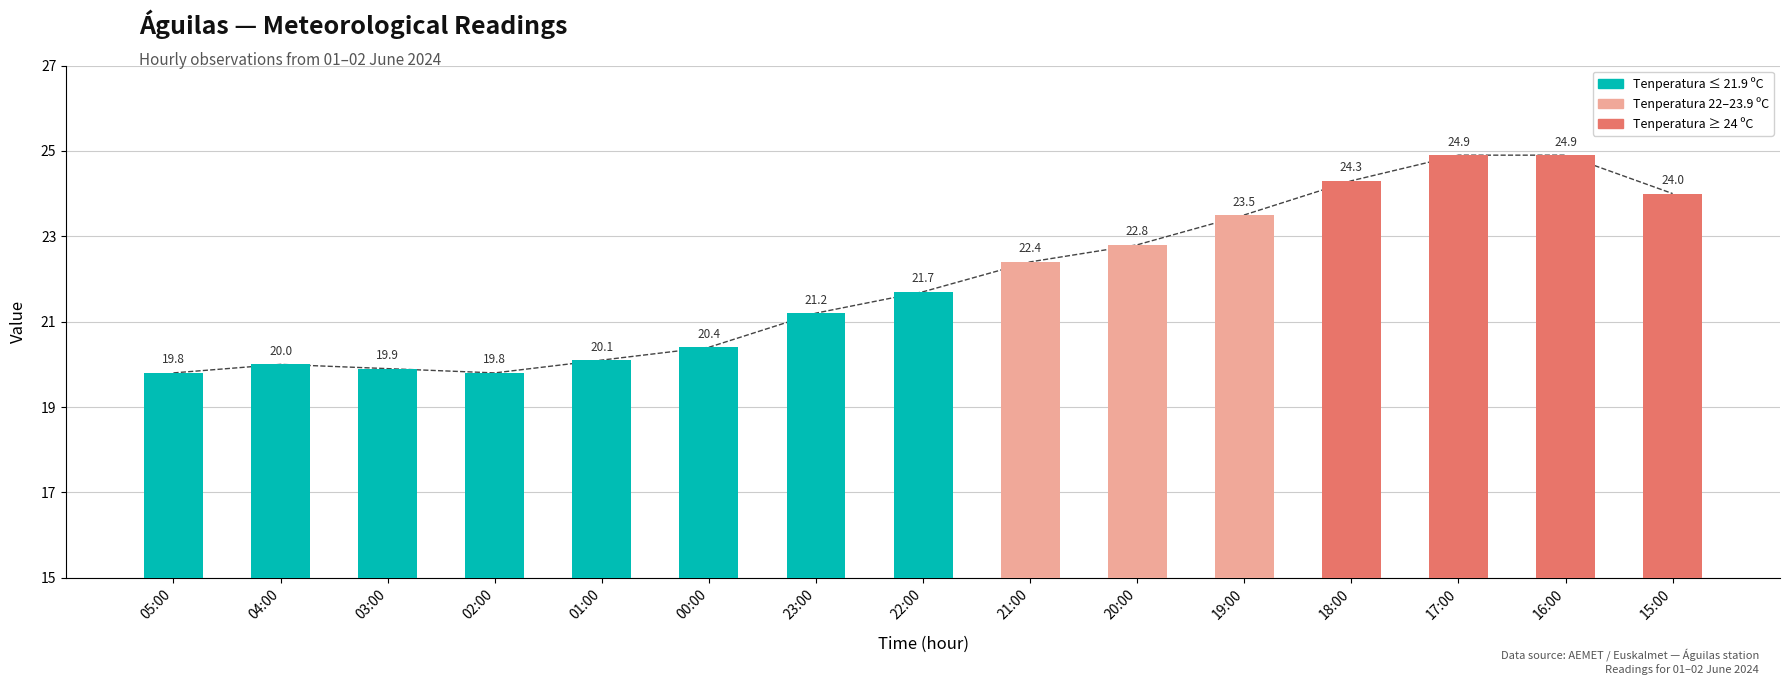

At which label is the value closest to 22?

22:00